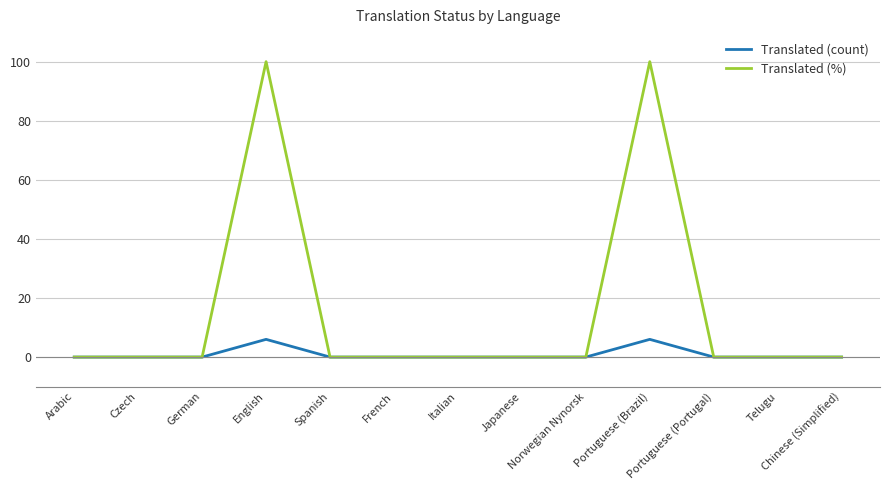

What is the sum of the Translated (%) values at English and Arabic?

100